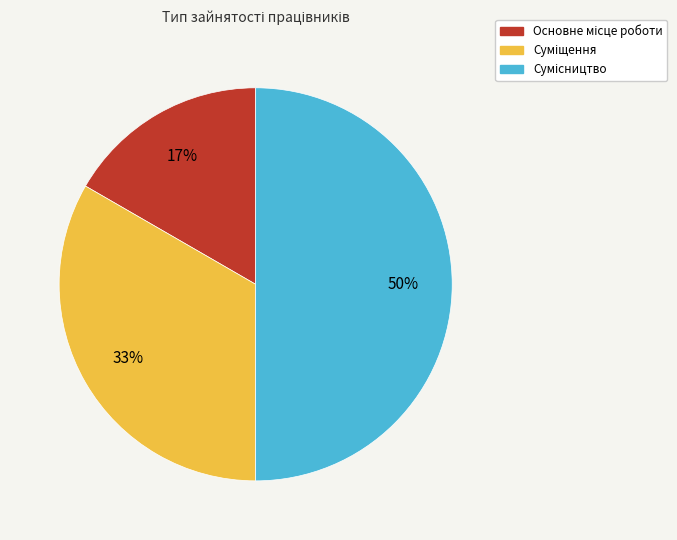

How many segments does this pie chart have?

3